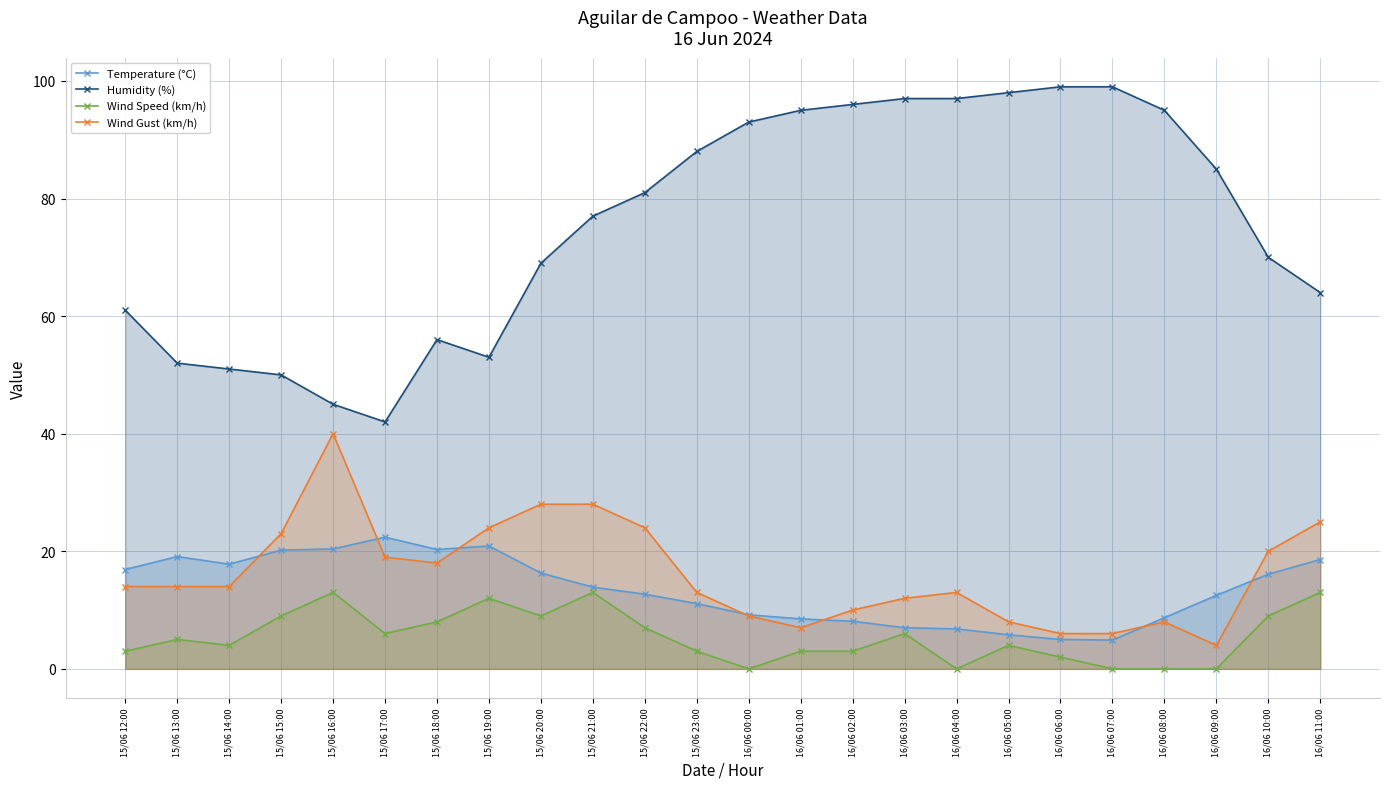

At which label is Temperature (°C) closest to 13?

15/06 22:00